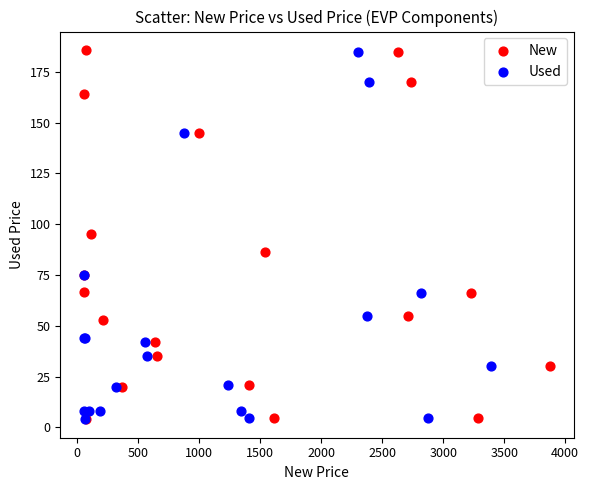

What are all the series names shown in the legend?

New, Used